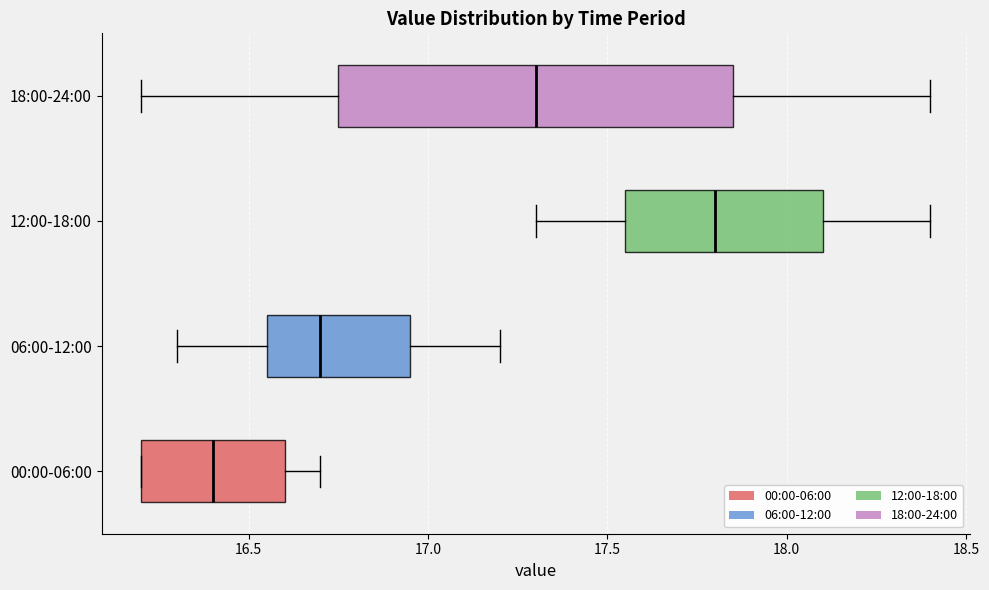

Which box's median line is the furthest to the right?

12:00-18:00